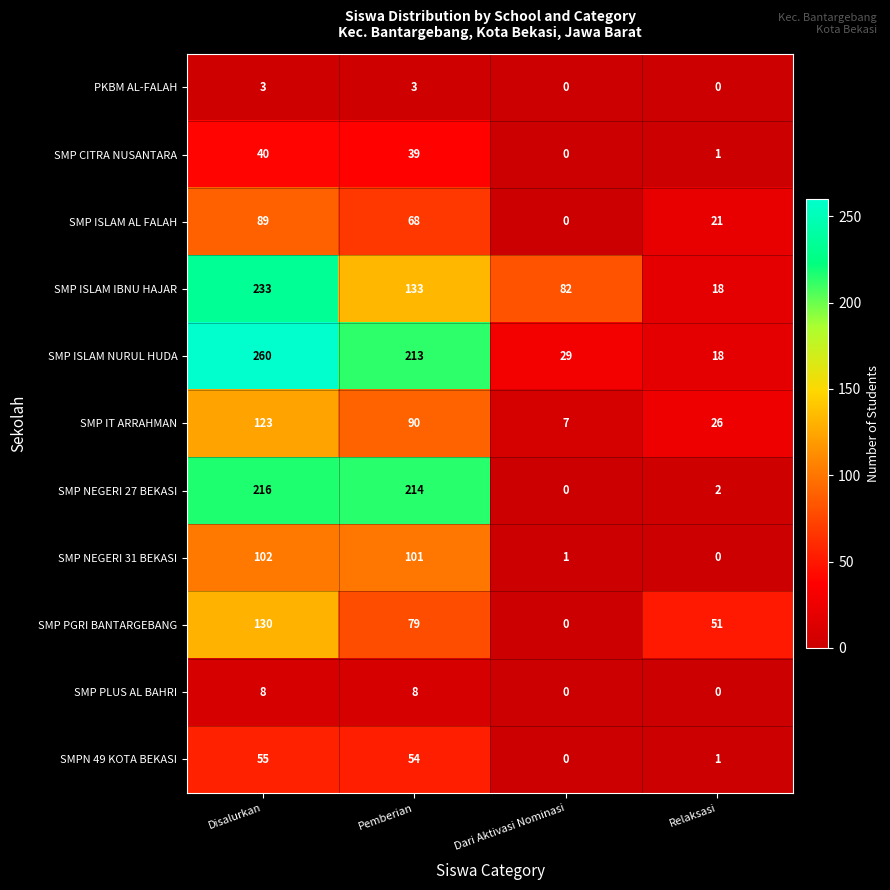

What is the difference between the SMP ISLAM IBNU HAJAR values at Relaksasi and Dari Aktivasi Nominasi?

64